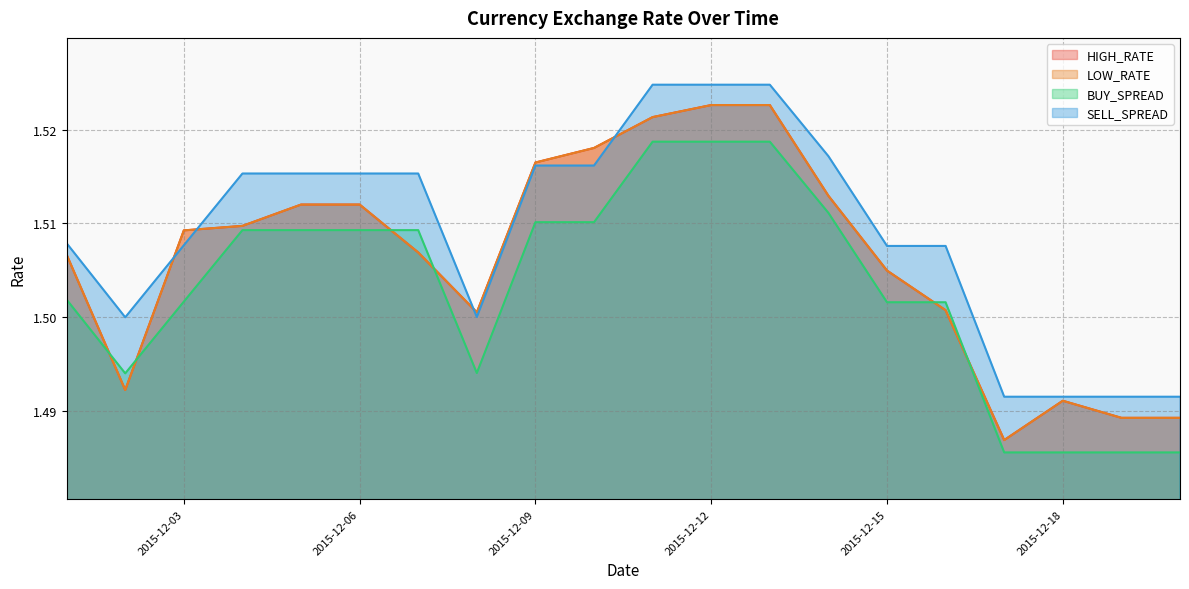

Does the chart display data point markers on the line(s)?

No